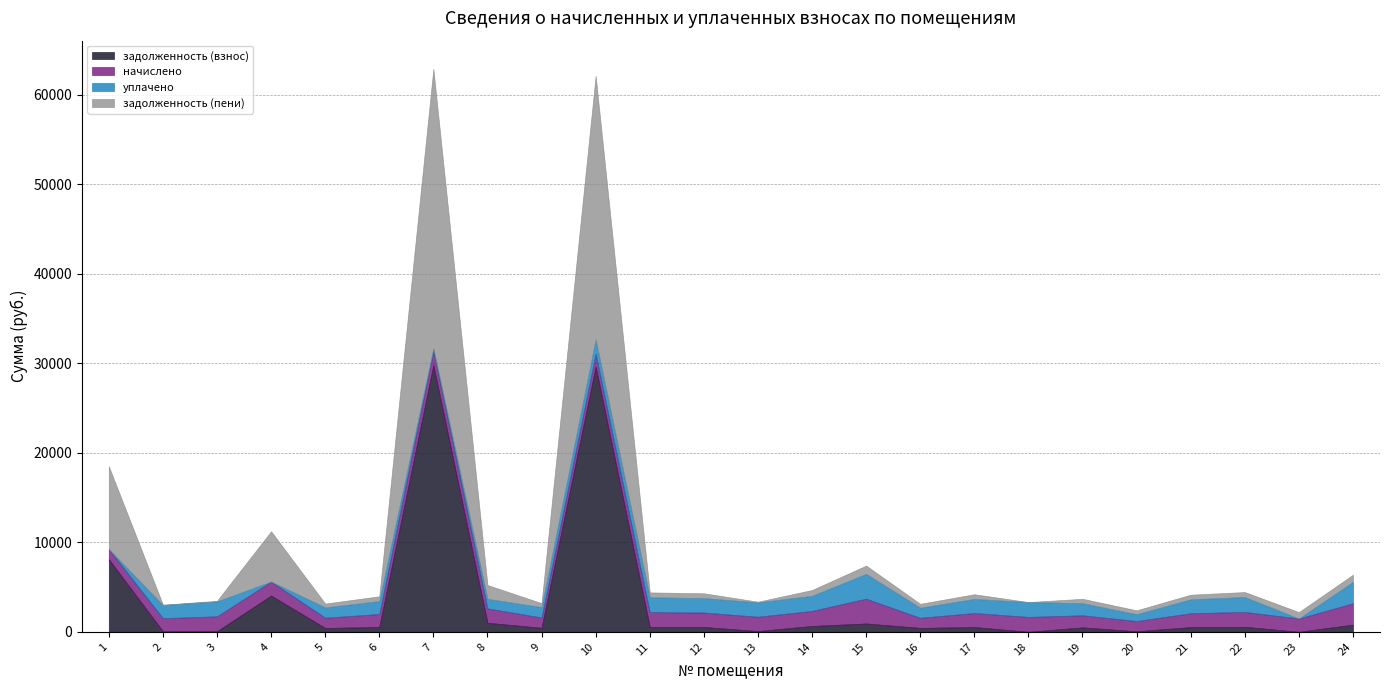

Reading left to right, extract all data points from this chart.

задолженность (взнос): 1=8106.3	2=53.3	3=65.6	4=4047.7	5=427.7	6=536.2	7=29807.0	8=1009.3	9=444.1	10=29634.0	11=550.7	12=538.3	13=80.2	14=647.5	15=925.4	16=432.8	17=524.8	18=0.0	19=488.6	20=57.4	21=518.6	22=555.5	23=0.0	24=797.6
начислено: 1=1143.0	2=1467.4	3=1666.5	4=1570.7	5=1150.3	6=1449.0	7=1655.5	8=1607.5	9=1157.7	10=1437.9	11=1651.8	12=1614.9	13=1603.9	14=1688.6	15=2776.3	16=1131.9	17=1574.3	18=1662.8	19=1356.8	20=1143.0	21=1555.9	22=1666.5	23=1485.9	24=2392.9
уплачено: 1=0.0	2=1467.4	3=1666.5	4=0.0	5=1150.3	6=1449.0	7=229.2	8=1074.3	9=1157.7	10=1616.2	11=1651.8	12=1614.9	13=1603.9	14=1688.6	15=2776.3	16=1131.9	17=1574.3	18=1662.8	19=1356.8	20=762.0	21=1555.9	22=1666.5	23=0.0	24=2392.9
задолженность (пени): 1=9249.3	2=53.3	3=65.6	4=5618.3	5=427.7	6=536.2	7=31233.2	8=1542.6	9=444.1	10=29455.7	11=550.7	12=538.3	13=80.2	14=647.5	15=925.4	16=432.8	17=524.8	18=0.0	19=488.6	20=438.4	21=518.6	22=555.5	23=716.2	24=797.6